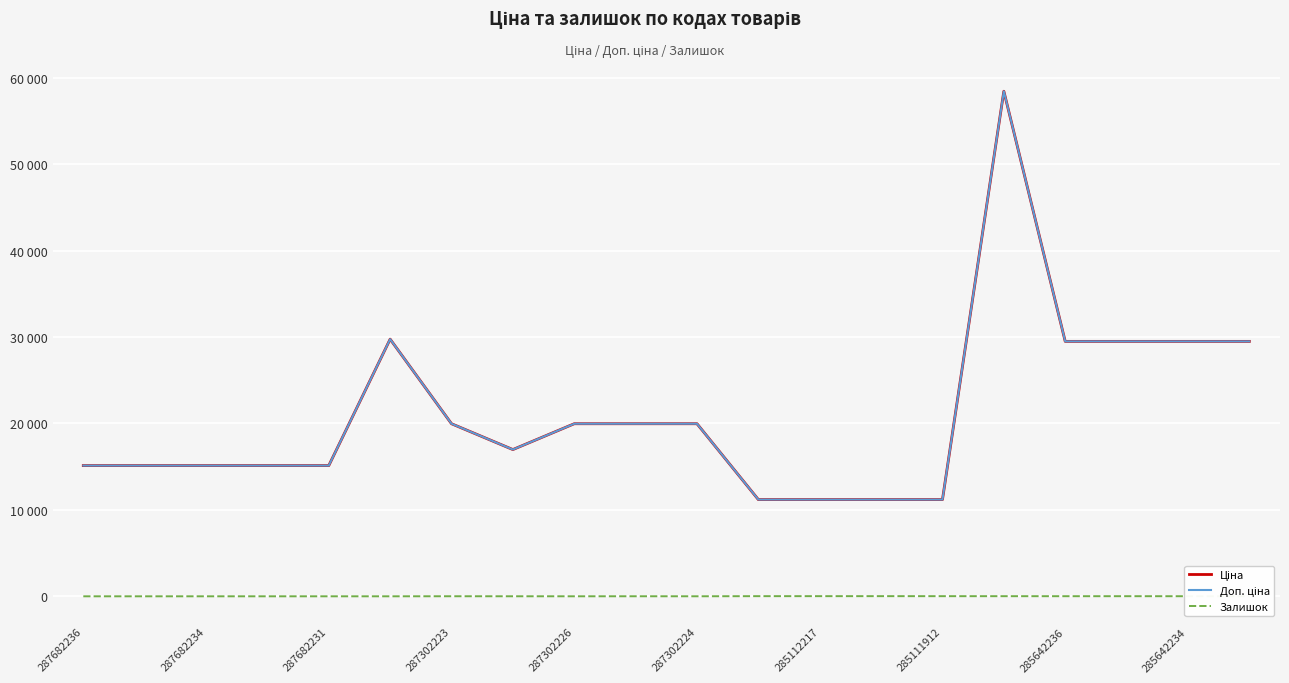

True or false: Ціна and Доп. ціна intersect in this chart.

False